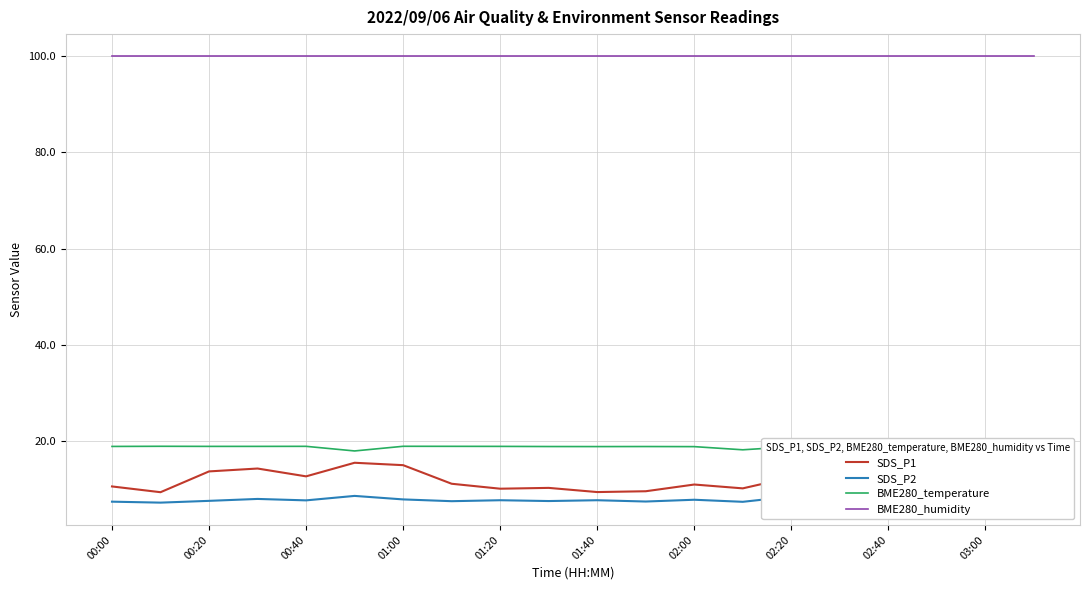

At 13, list the series in order from largest to smallest.

BME280_humidity, BME280_temperature, SDS_P1, SDS_P2